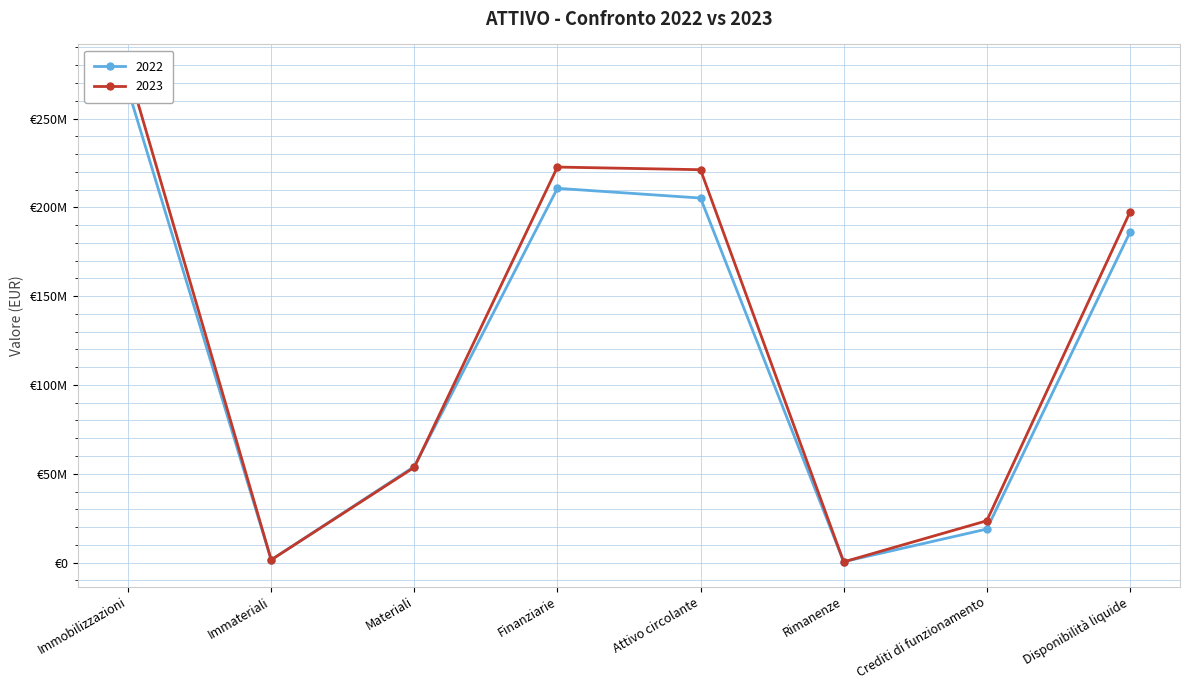

Reading left to right, what are all the values shown in this chart?

2023: Immobilizzazioni=277825952	Immateriali=1530739	Materiali=53627756	Finanziarie=222667457	Attivo circolante=221176810	Rimanenze=396003	Crediti di funzionamento=23552170	Disponibilità liquide=197228637
2022: Immobilizzazioni=266308551	Immateriali=1515816	Materiali=54086617	Finanziarie=210706118	Attivo circolante=205215068	Rimanenze=486273	Crediti di funzionamento=18867070	Disponibilità liquide=185861725